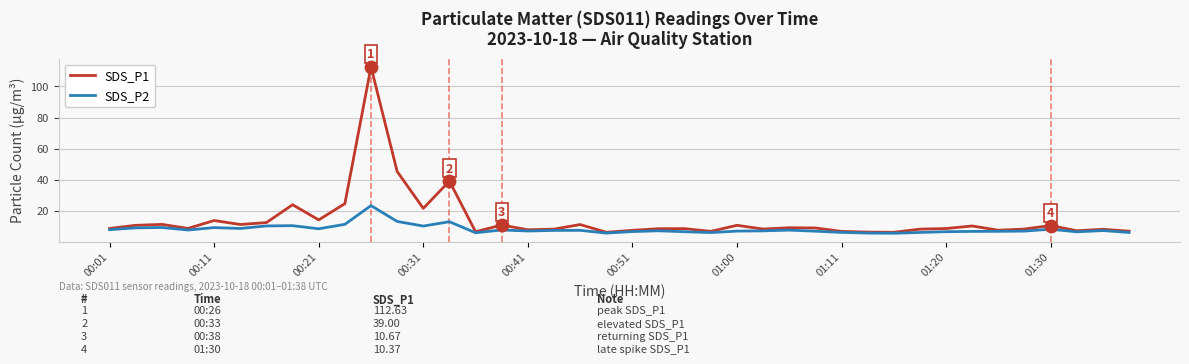

Which series has the largest range (max minus min)?

SDS_P1